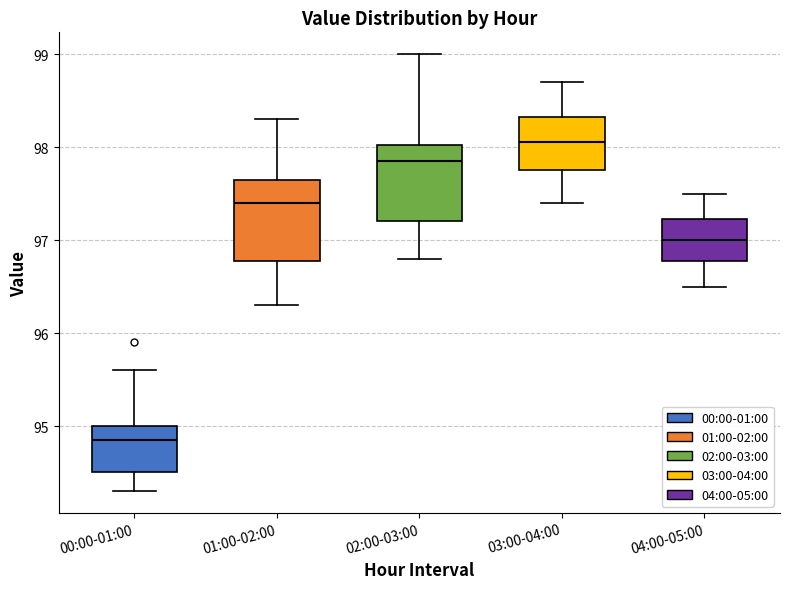

Which box has the highest median line?

03:00-04:00